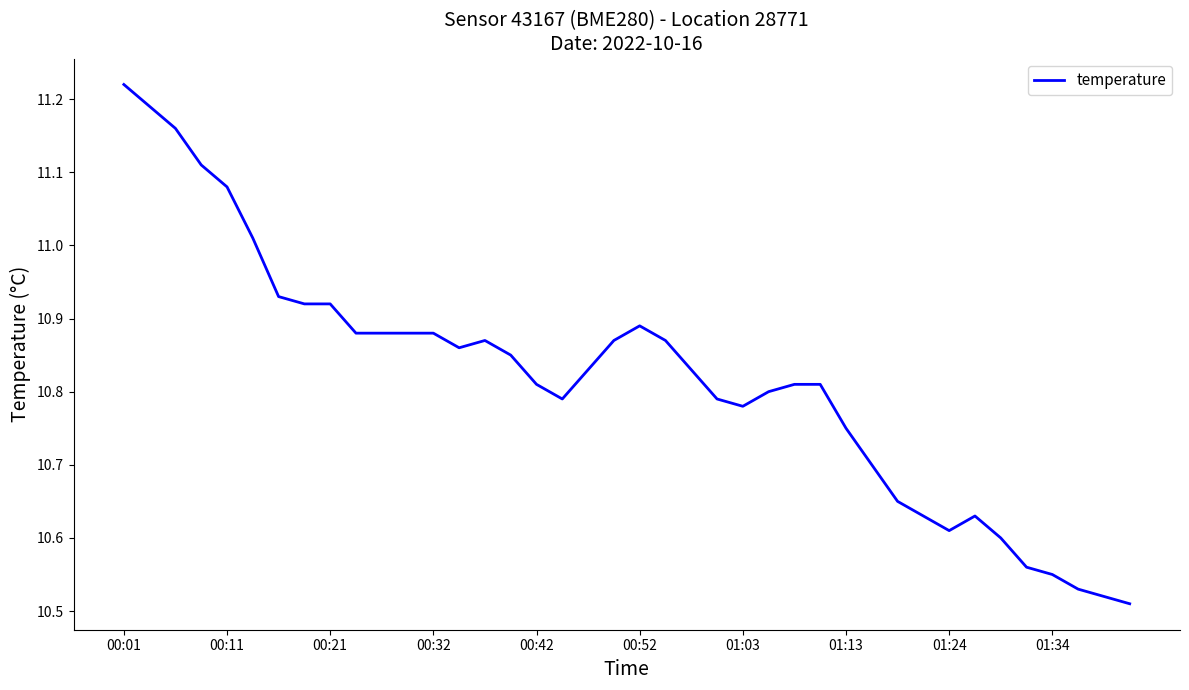

What is the difference between the maximum and minimum values?

0.7